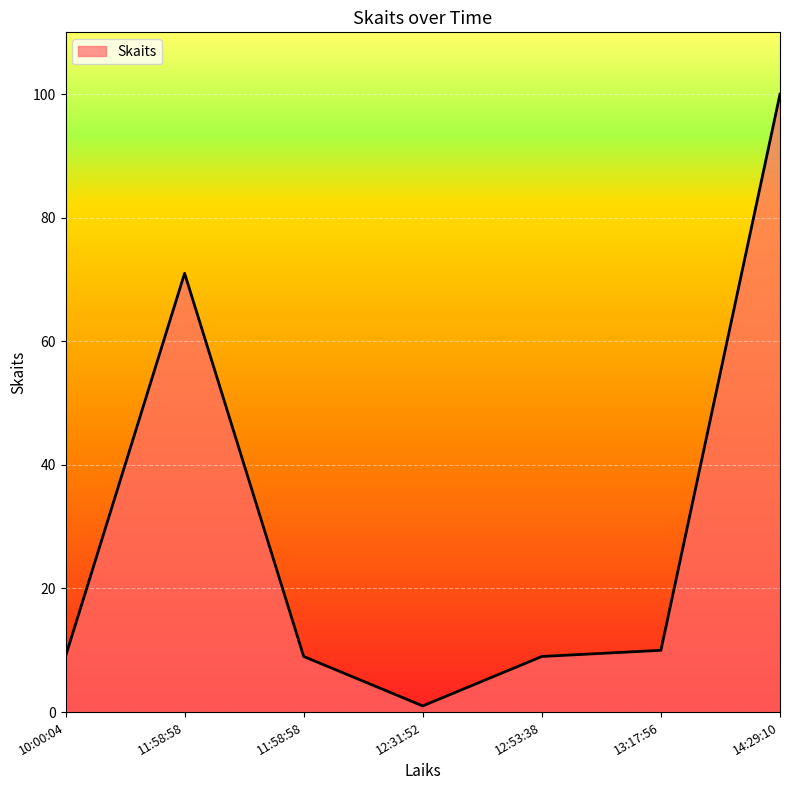

The chart shows a value of 12 at 11:58:58. True or false?

False